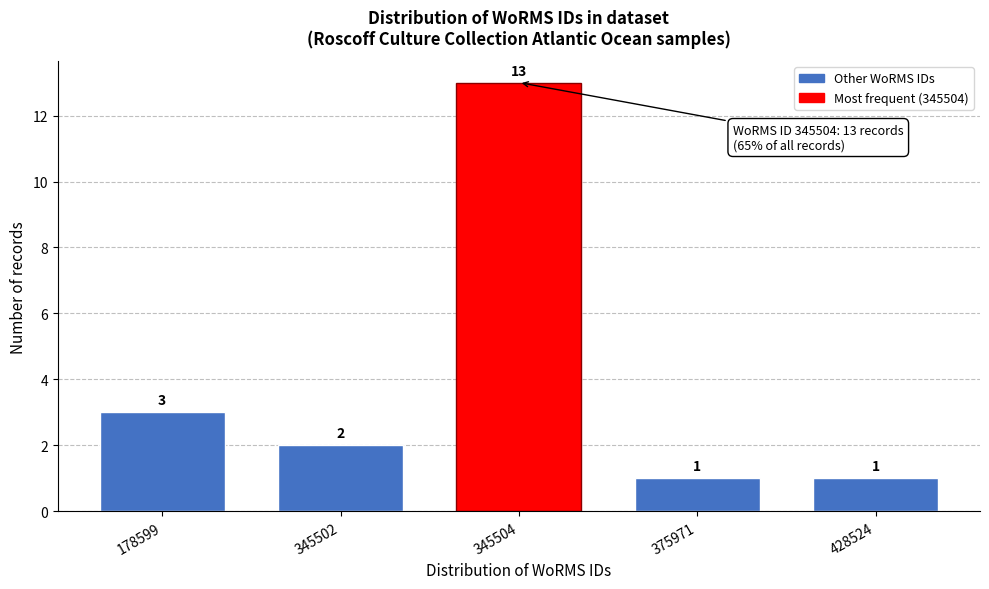

Reading left to right, list all the values displayed in this chart.

178599=3	345502=2	345504=13	375971=1	428524=1